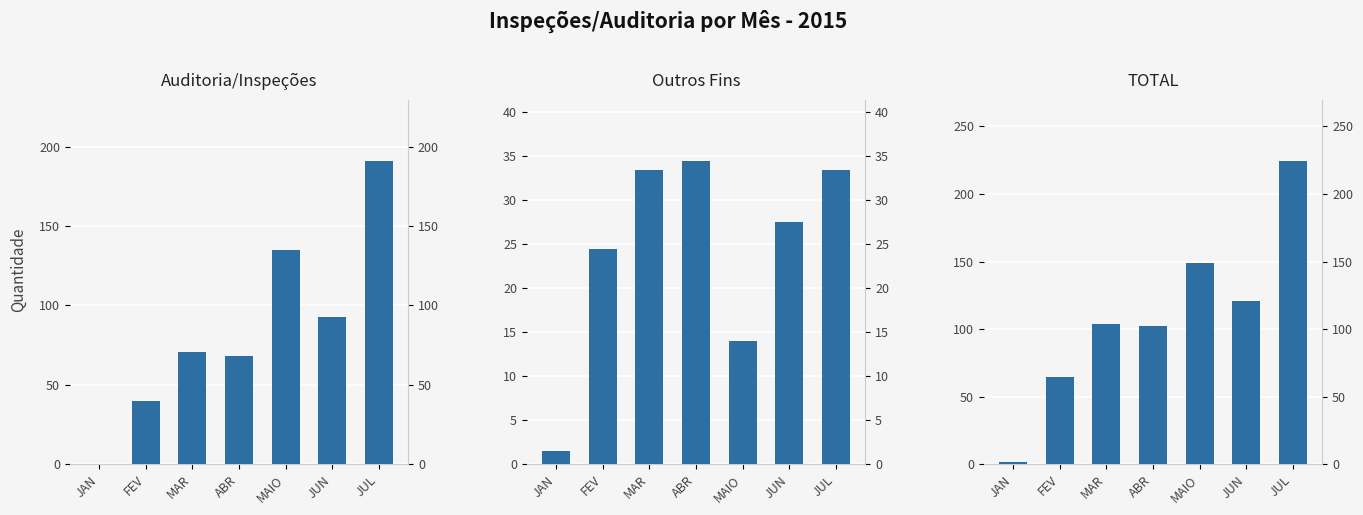

The value of Outros Fins at JUL is 7.4. True or false?

False